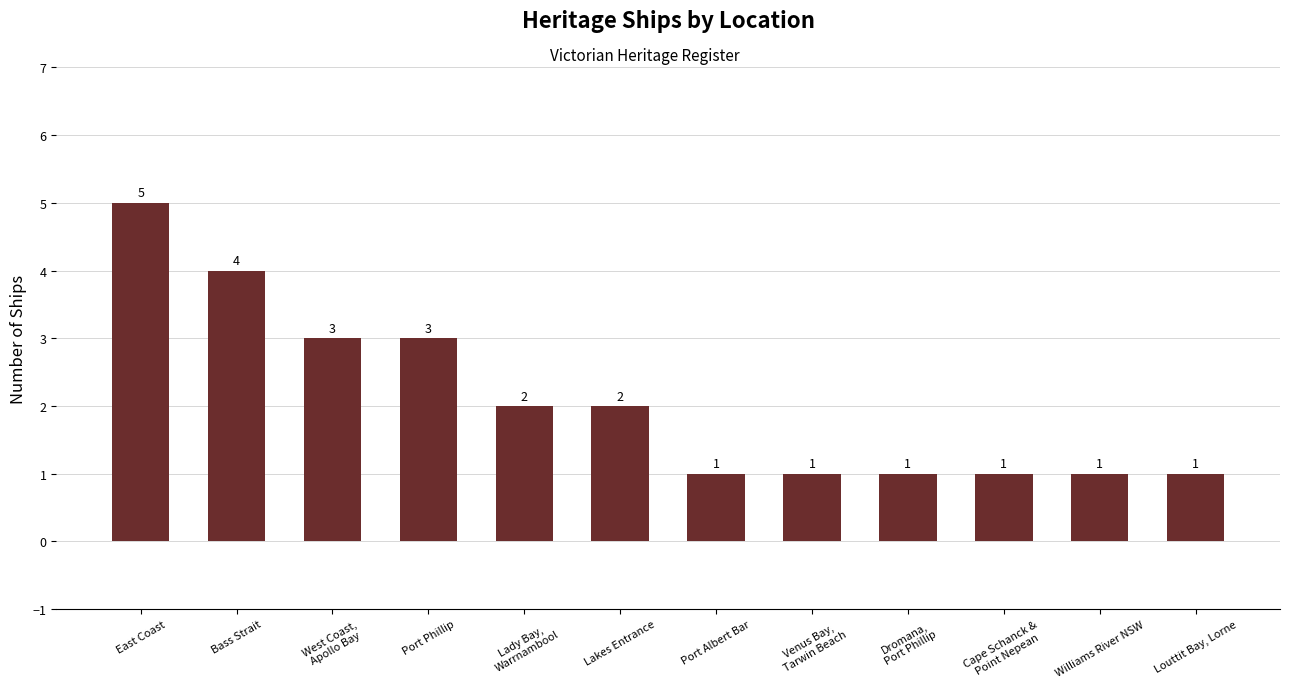

What is the greatest value displayed?

5